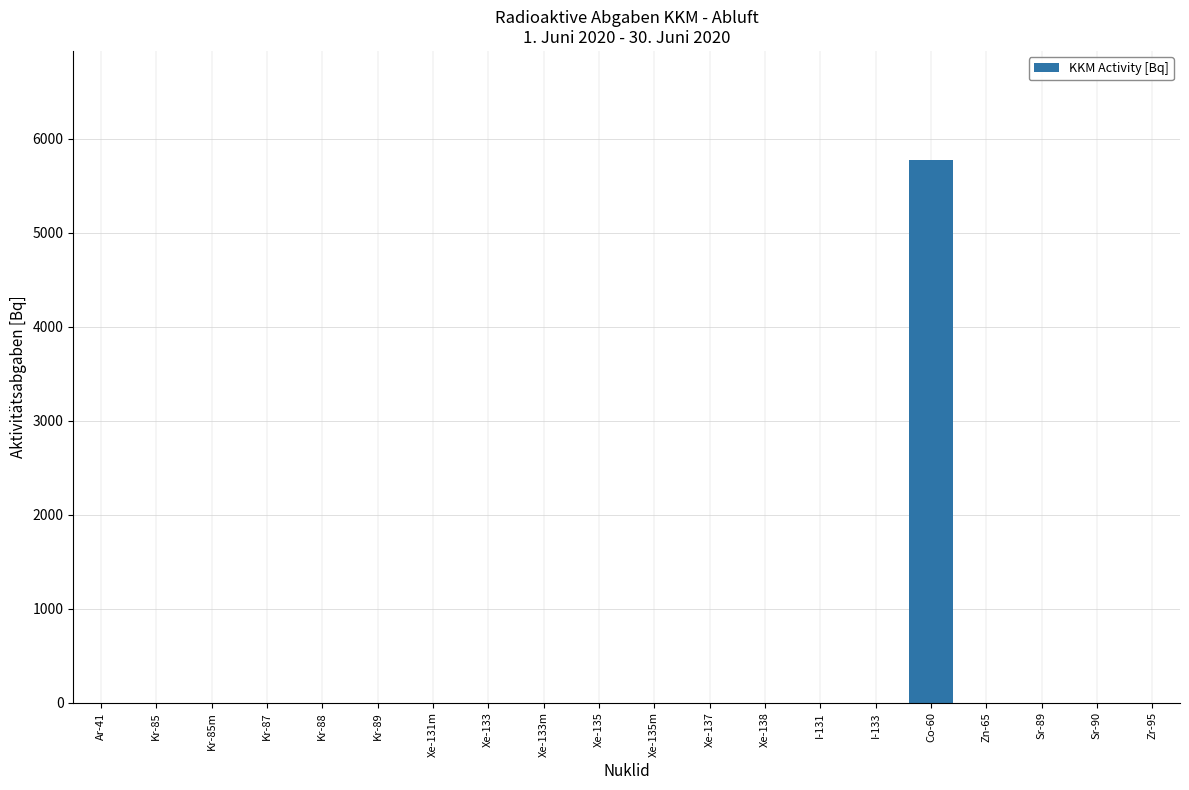

Is it true that the value at Kr-88 is 0.0?

True